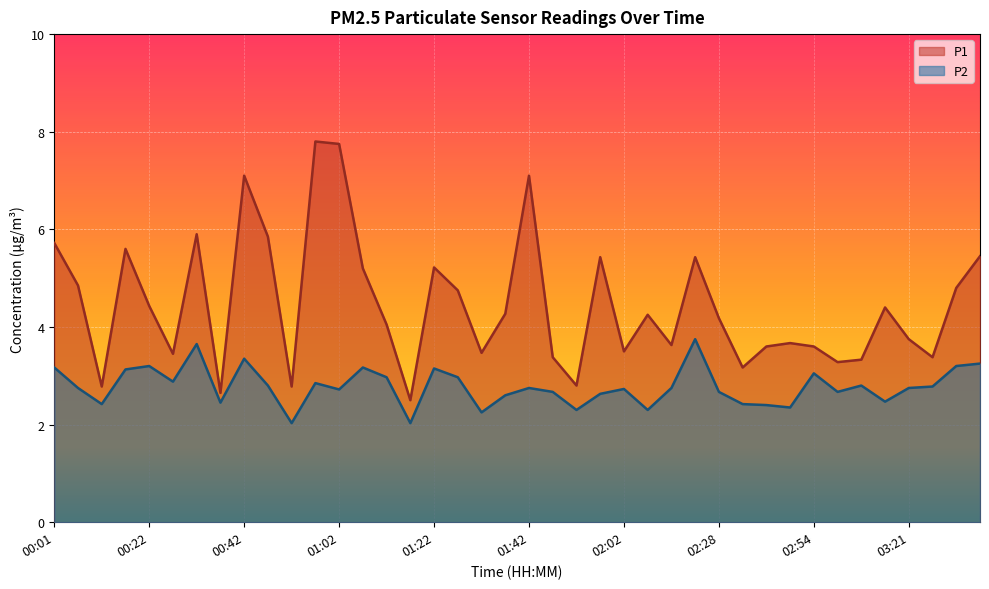

Reading right to left, list all the values displayed in this chart.

P1: 5.5	4.8	3.4	3.8	4.4	3.3	3.3	3.6	3.7	3.6	3.2	4.2	5.4	3.6	4.2	3.5	5.4	2.8	3.4	7.1	4.3	3.5	4.8	5.2	2.5	4.0	5.2	7.8	7.8	2.8	5.8	7.1	2.6	5.9	3.5	4.4	5.6	2.8	4.8	5.7
P2: 3.2	3.2	2.8	2.8	2.5	2.8	2.7	3.0	2.4	2.4	2.4	2.7	3.8	2.8	2.3	2.7	2.6	2.3	2.7	2.8	2.6	2.2	3.0	3.1	2.0	3.0	3.2	2.7	2.9	2.0	2.8	3.4	2.5	3.6	2.9	3.2	3.1	2.4	2.8	3.2